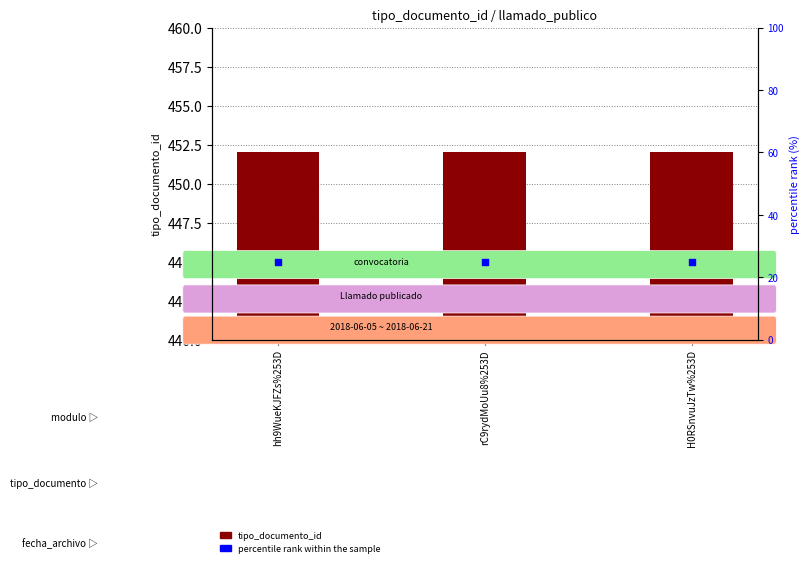

Which series has the largest total across all categories?

tipo_documento_id